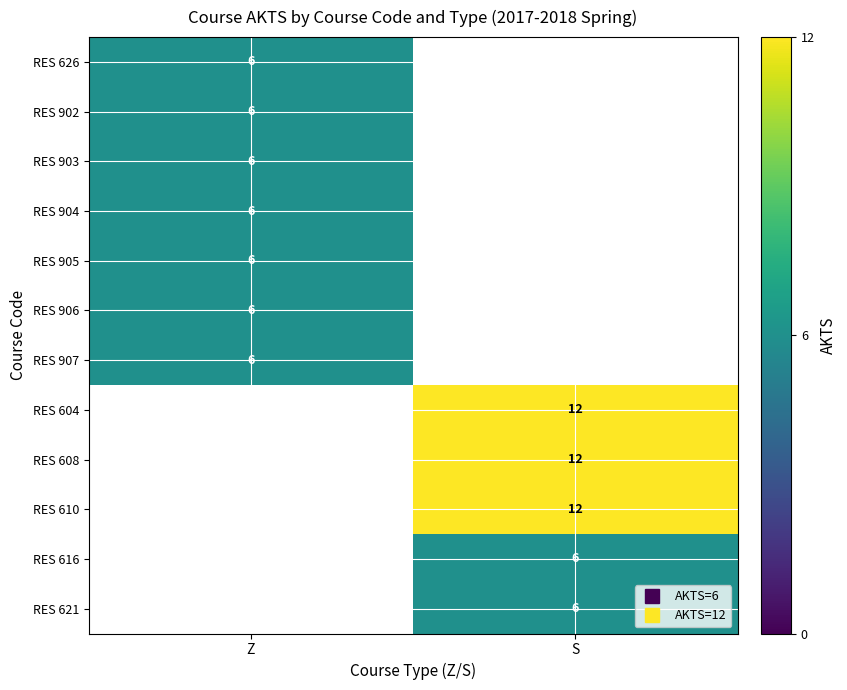

Is the value of RES 902 at Z greater than the value of RES 610 at S?

No